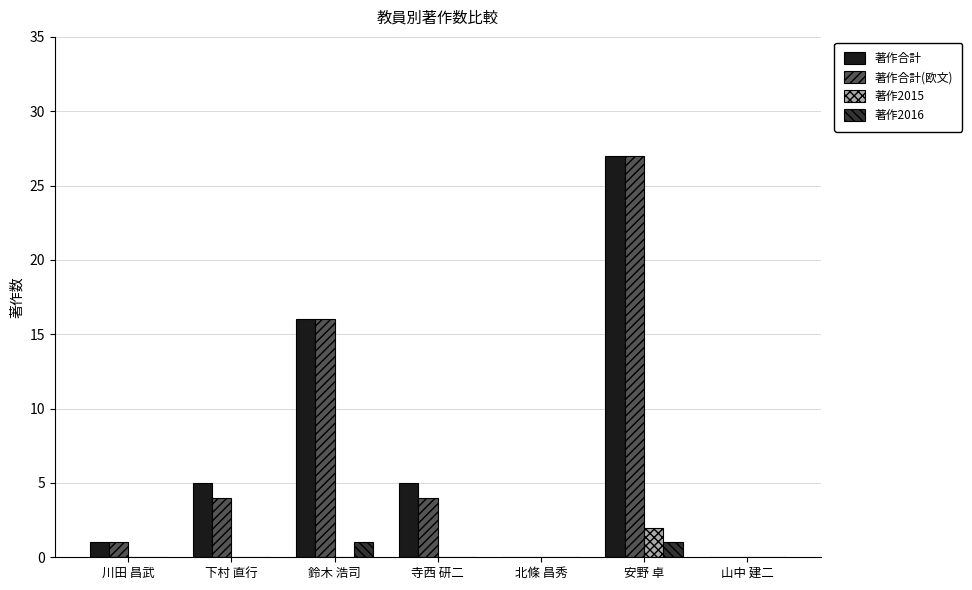

What is the sum of all 著作合計 values?

54